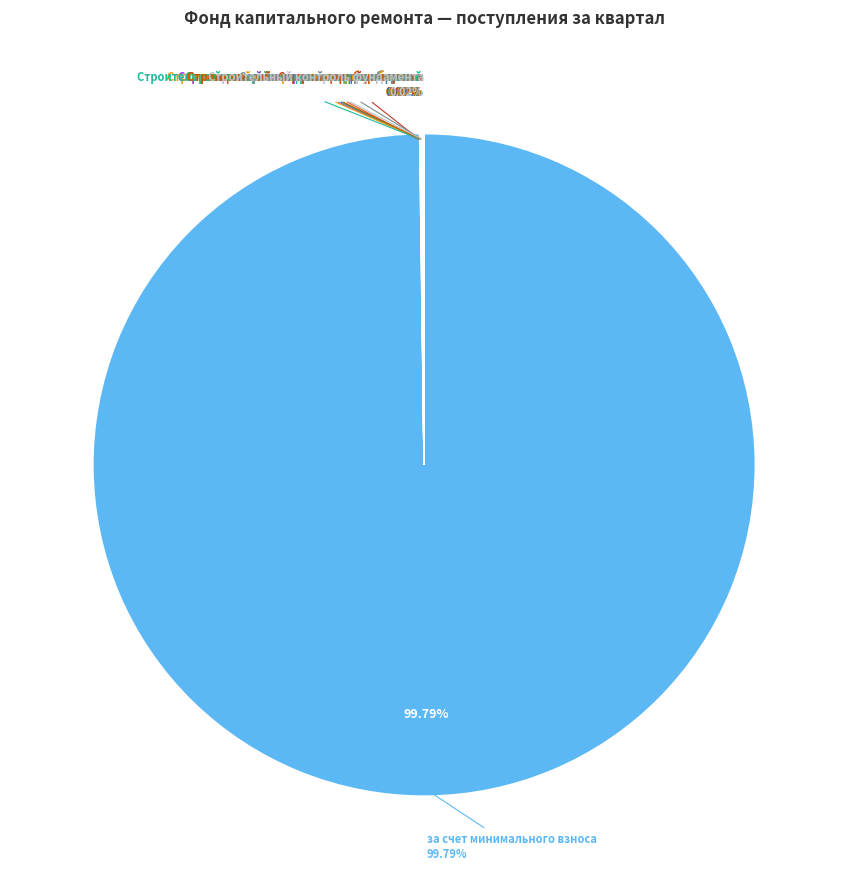

Which category has the smallest portion of the pie?

сверх минимального размера взноса